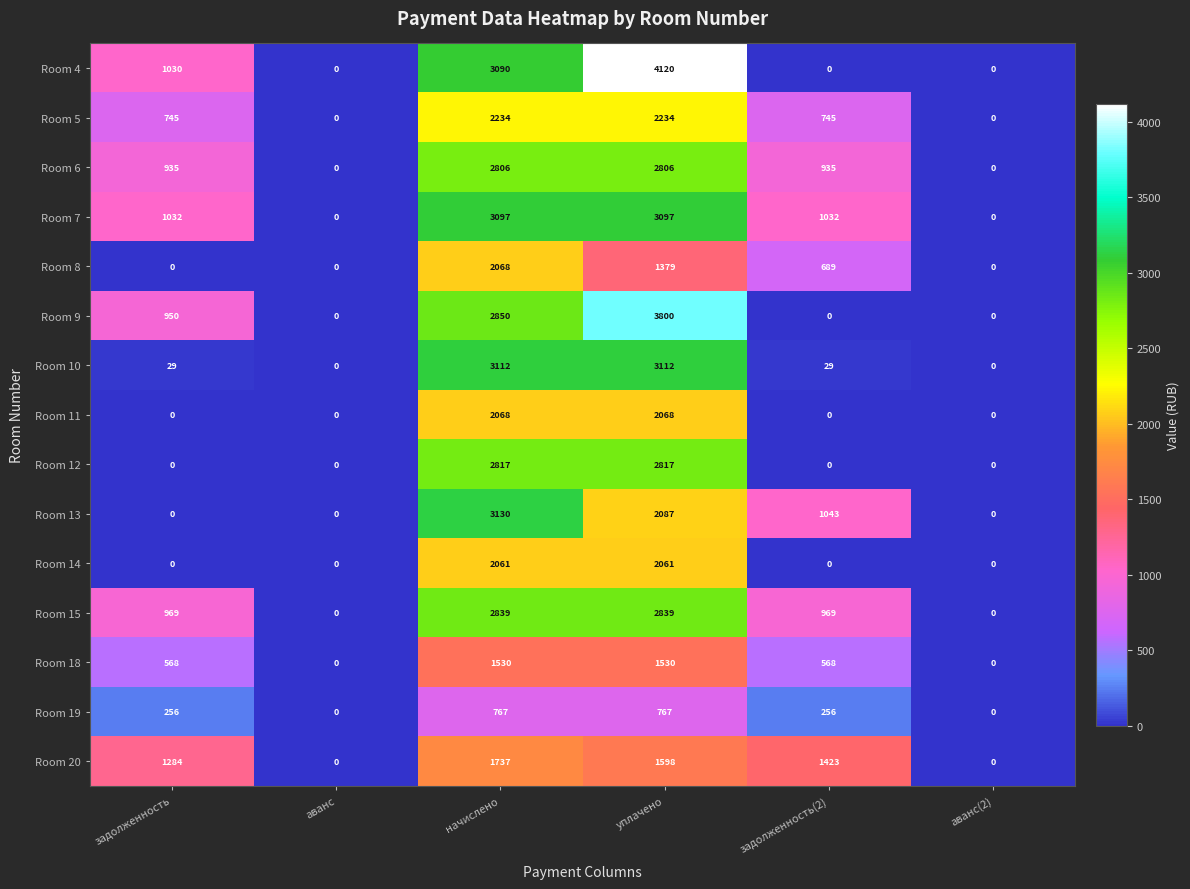

Between аванс and начислено, which series saw the biggest shift?

Room 13